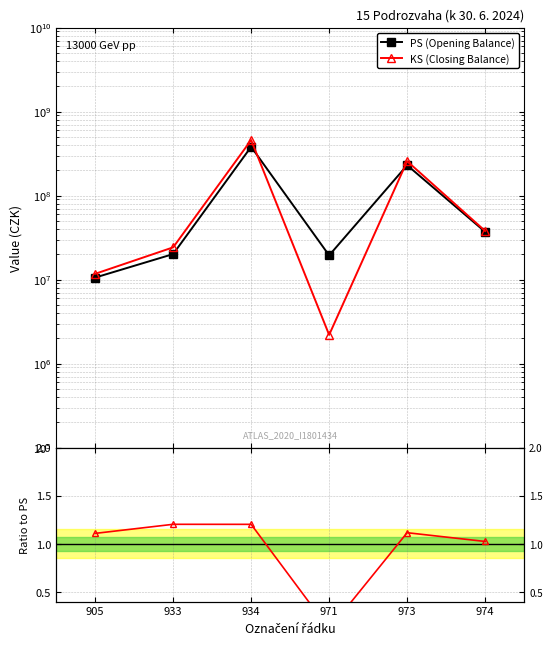

How many distinct data groups are displayed?

3